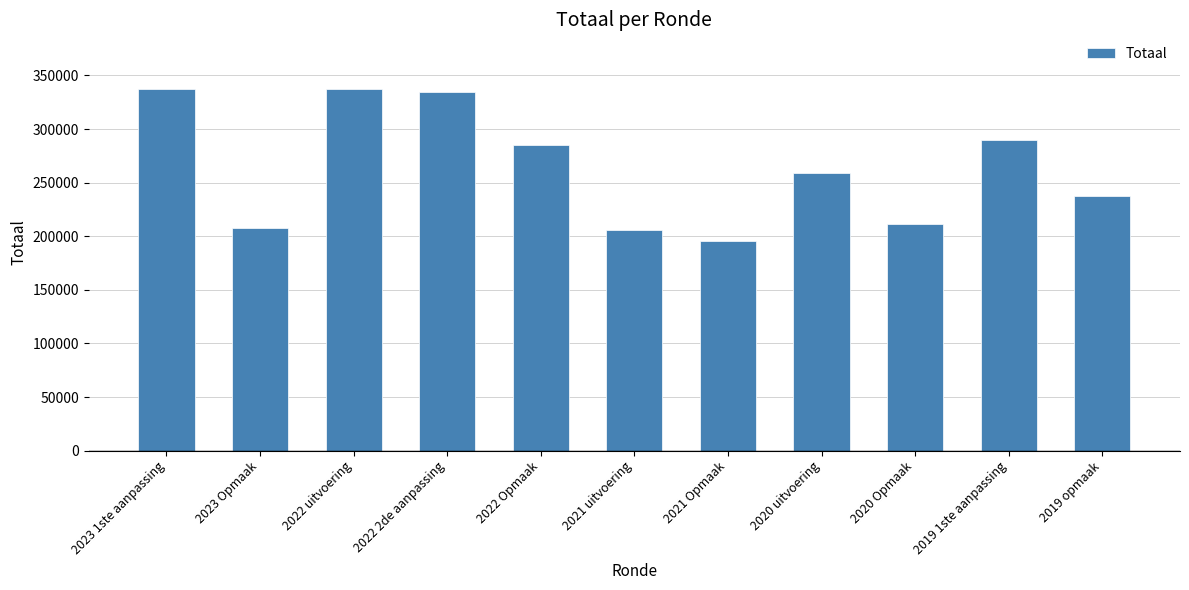

What is the change in value from 2021 uitvoering to 2019 1ste aanpassing?

+83738